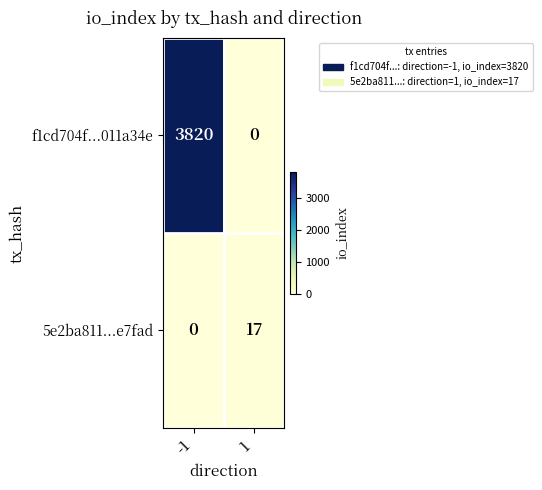

What is the spread (max minus min) of values at 1?

17